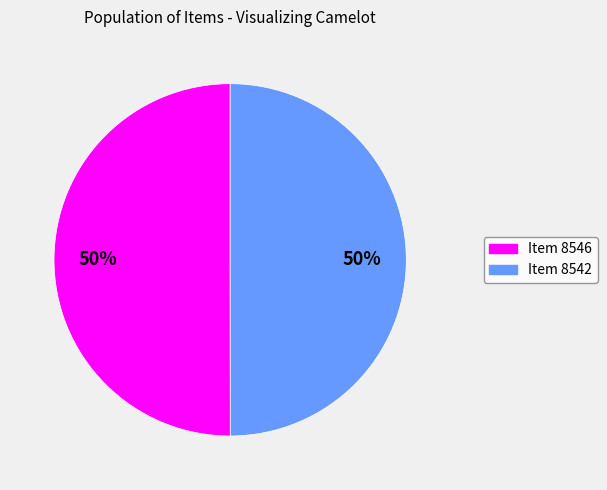

To the nearest percent, what percentage of the pie is Item 8542?

50%